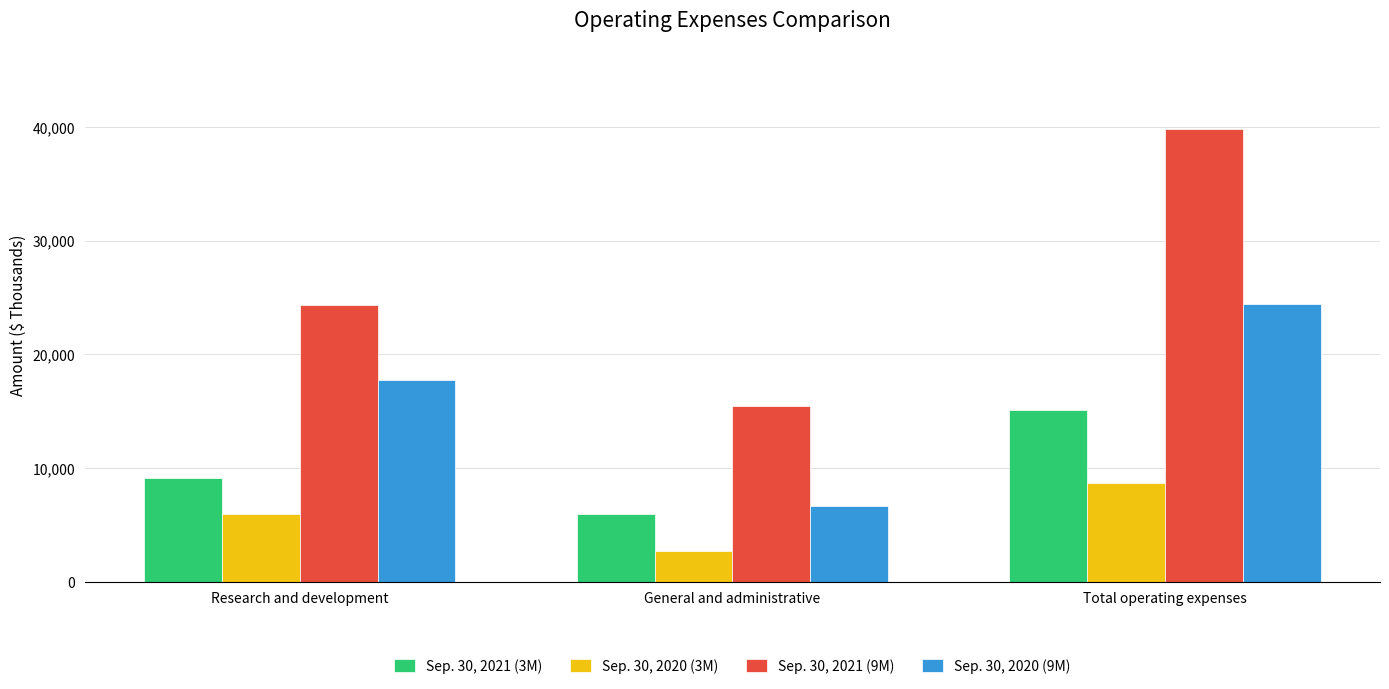

How many values in the Sep. 30, 2020 (9M) series are below 17752?

1